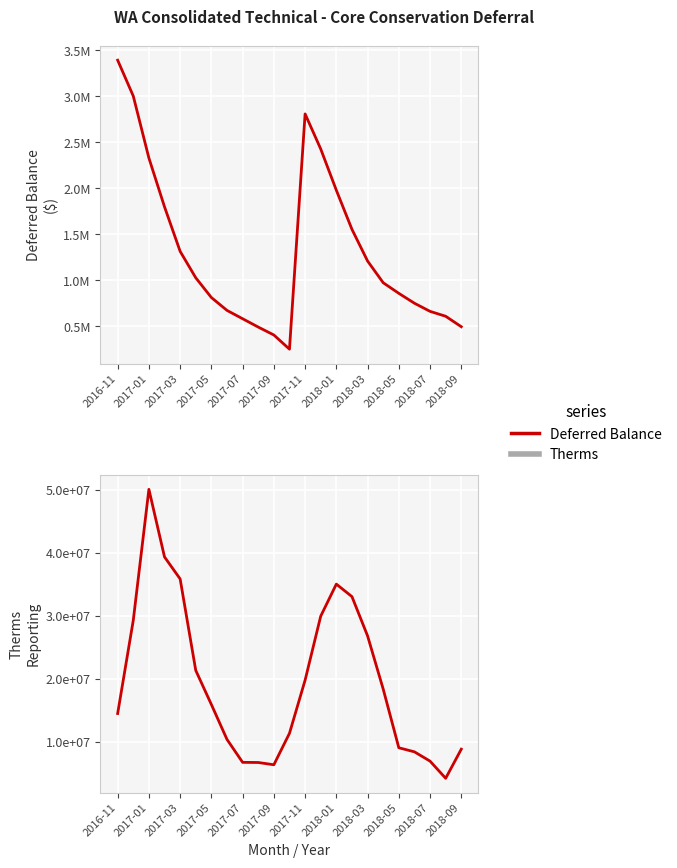

What is the spread (max minus min) of values at 2017-05?

15160672.4